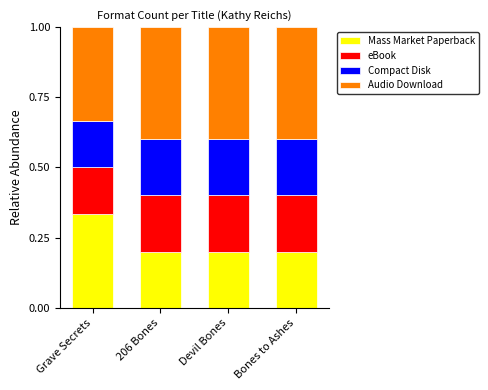

How many bars are there in total?

4